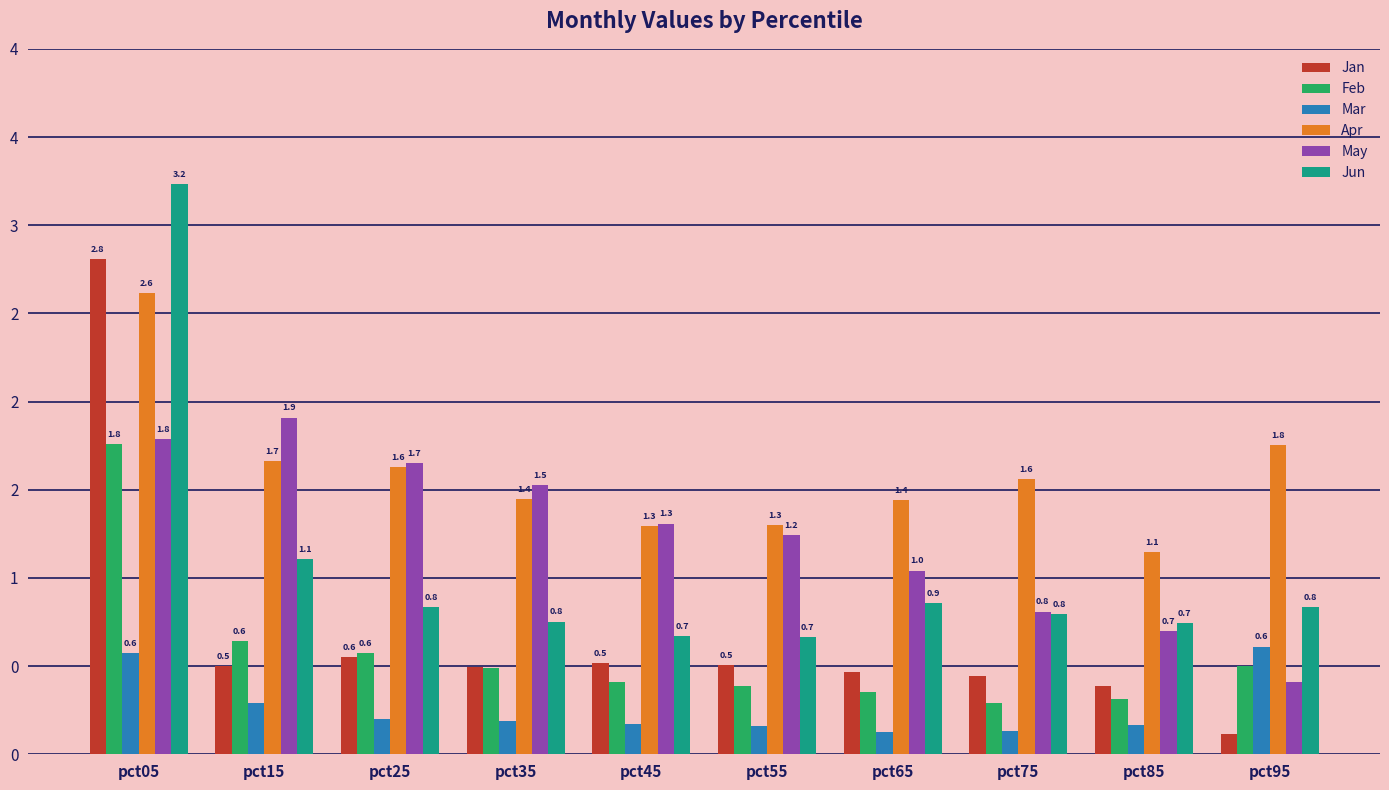

What are all the series names shown in the legend?

Jan, Feb, Mar, Apr, May, Jun